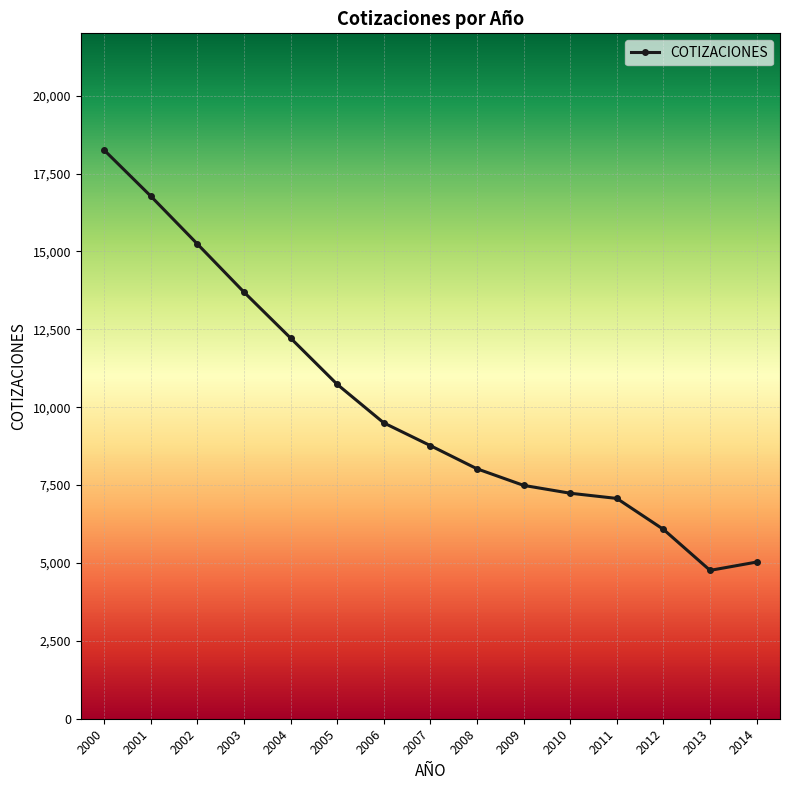

What is the change in value from 2003 to 2008?

-5673